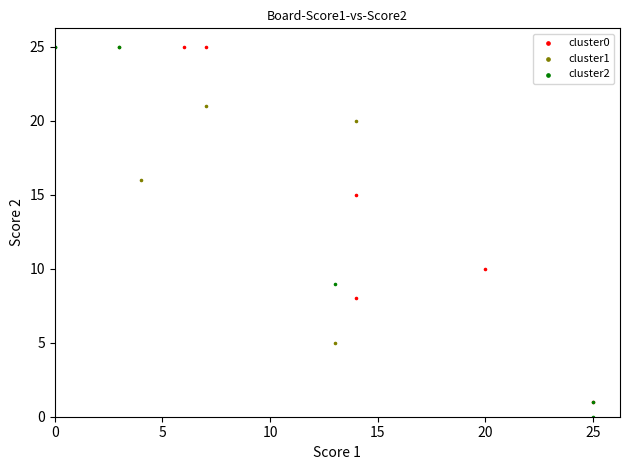

Which series contains the lowest Y value?

cluster2